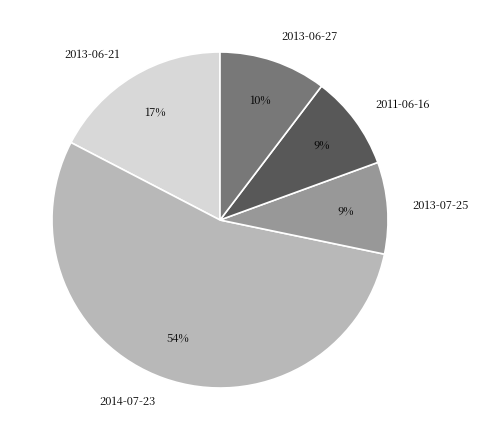

Is it true that 2013-06-27 is 10% of the pie?

True